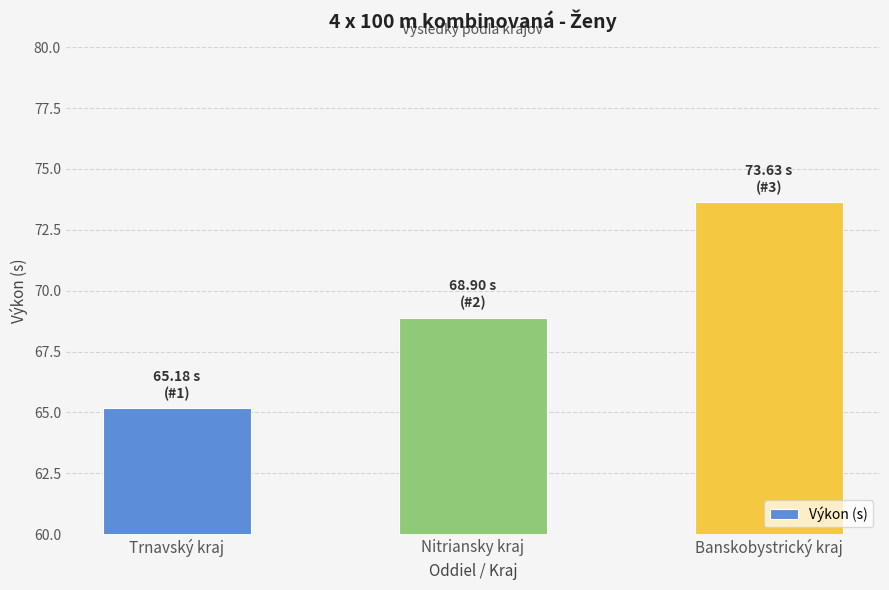

Reading right to left, transcribe all the data shown in this chart.

73.6	68.9	65.2